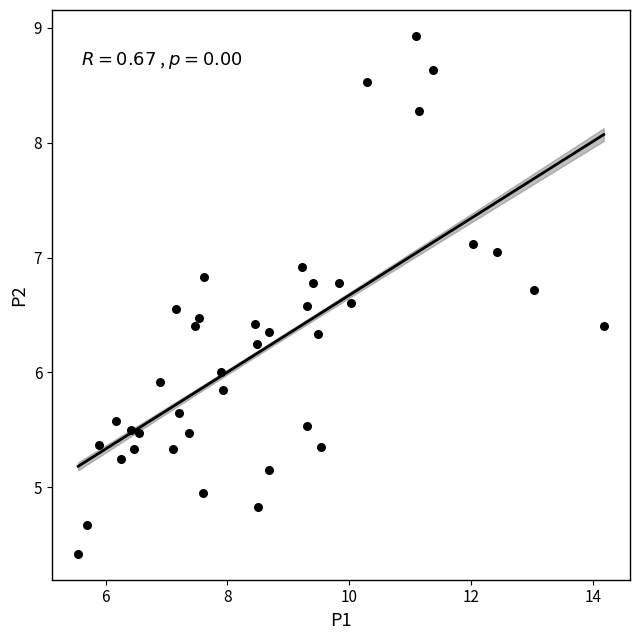

What is the range of Y values (max minus min)?

4.5